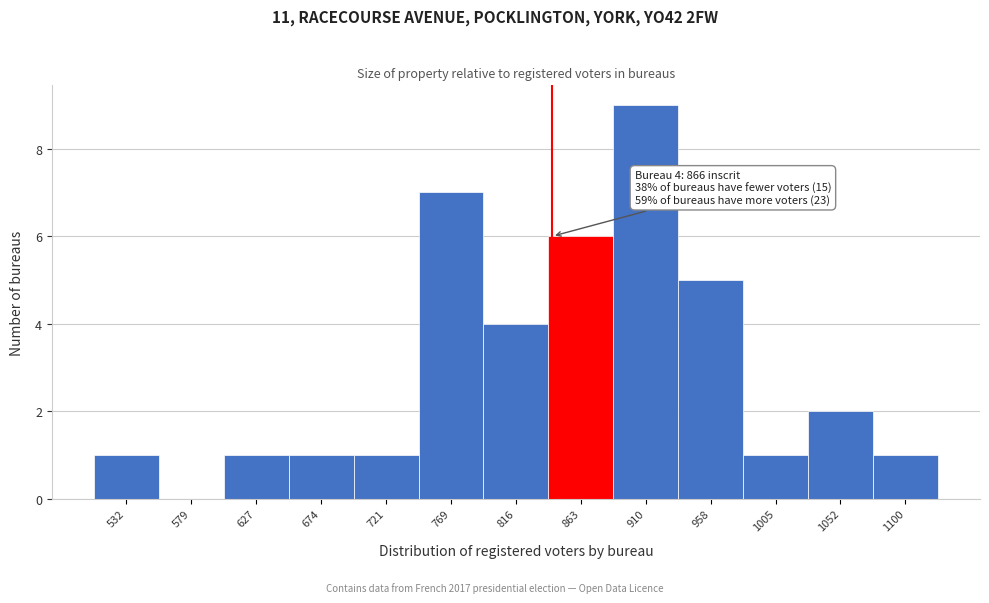

Reading right to left, what are all the values shown in this chart?

1100=1	1052=2	1005=1	958=5	910=9	863=6	816=4	769=7	721=1	674=1	627=1	579=0	532=1